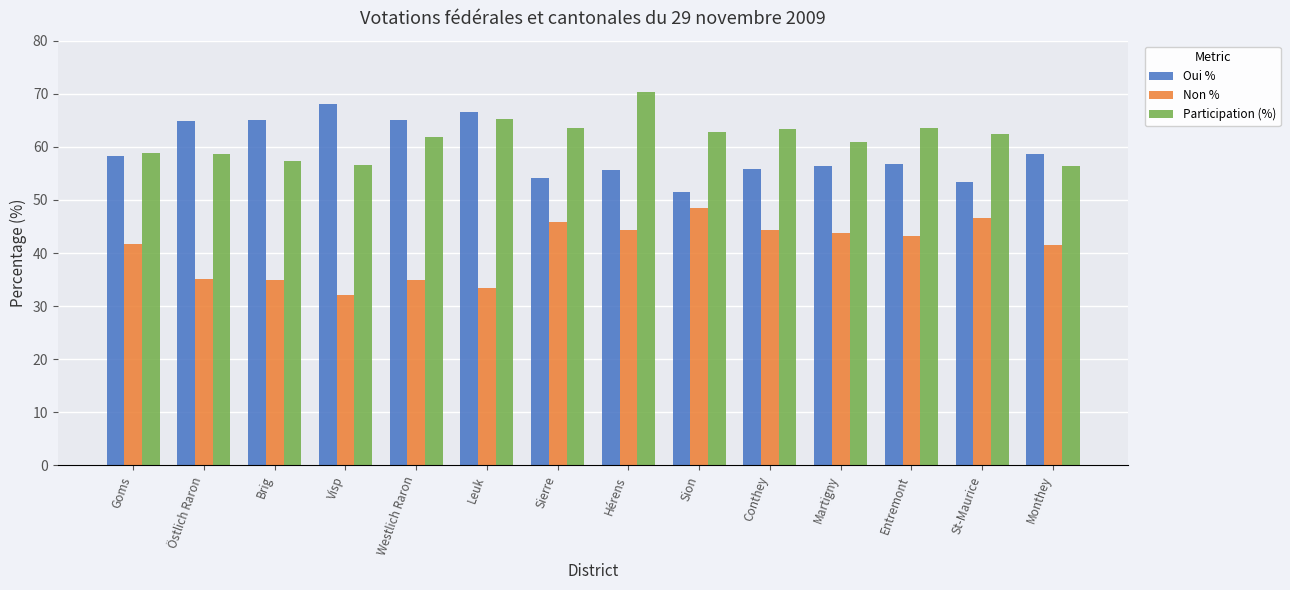

What value does the Oui % series have at Leuk?

66.6